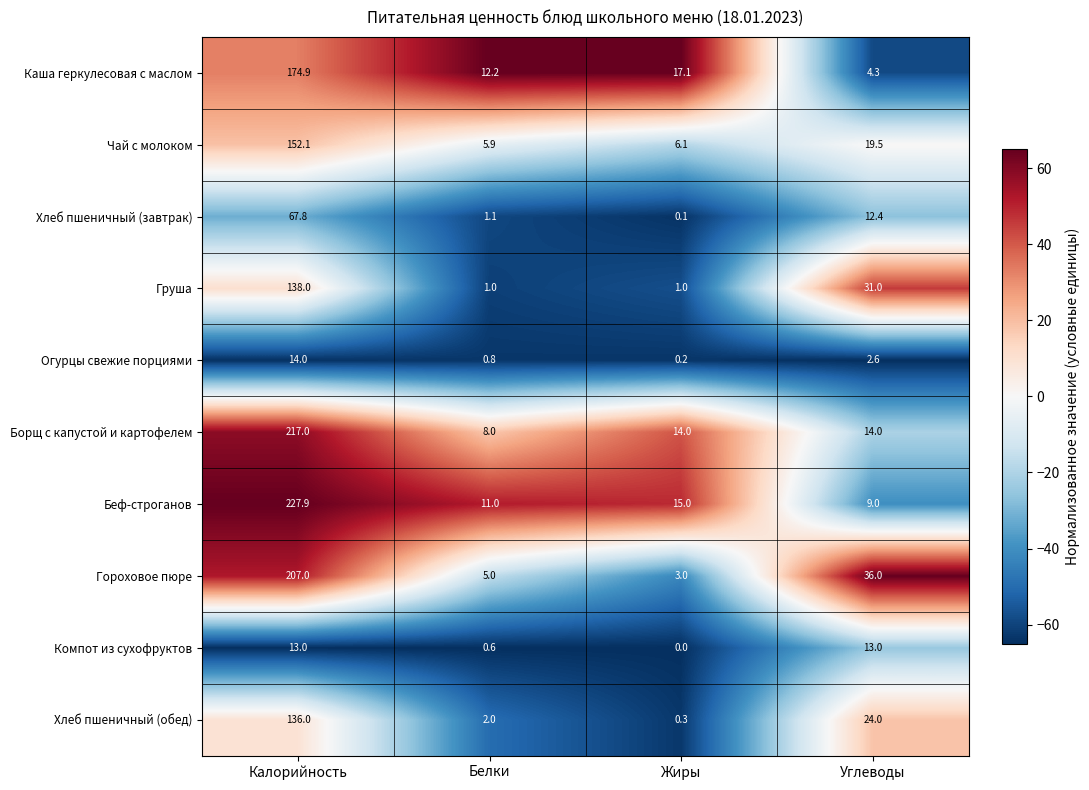

The value of Компот из сухофруктов at Калорийность is 22.2. True or false?

False